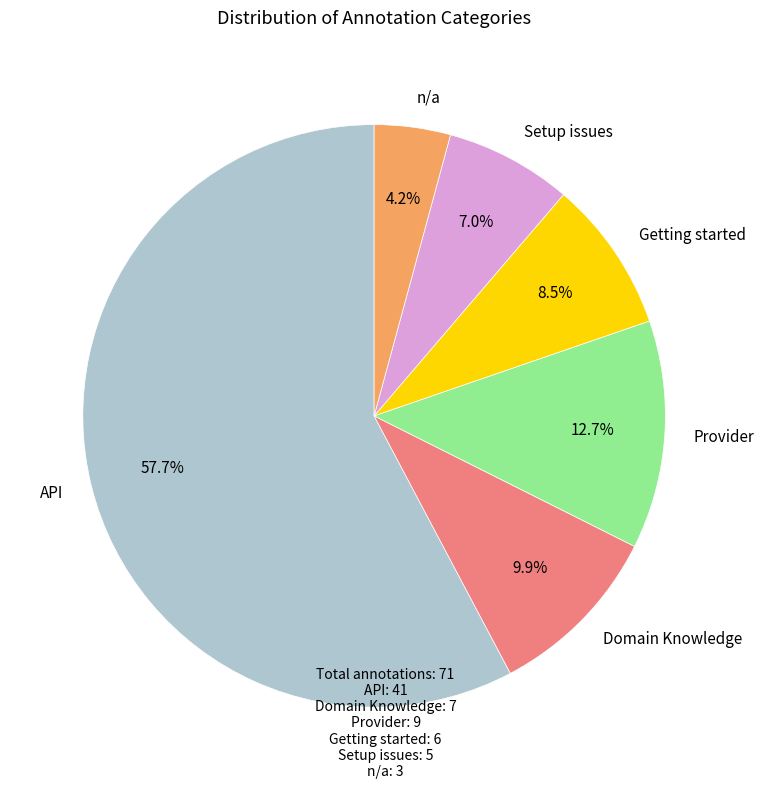

What percentage is the Domain Knowledge slice, to the nearest percent?

10%